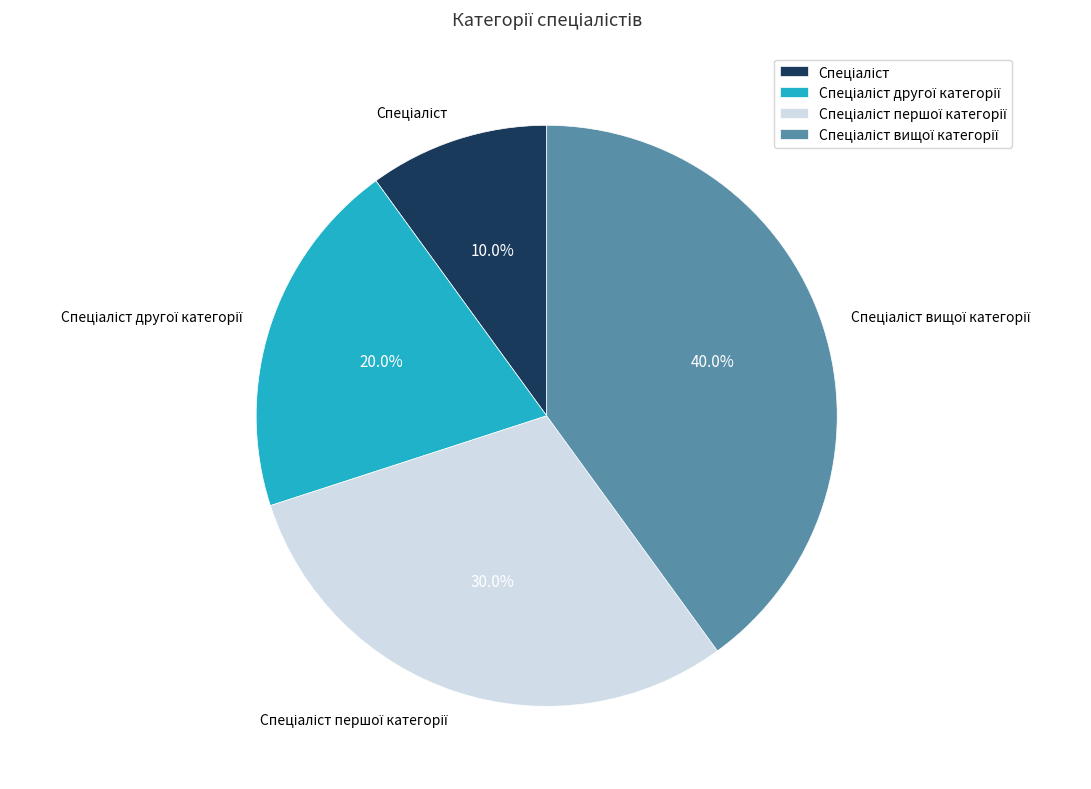

Is there a majority slice in this chart?

No